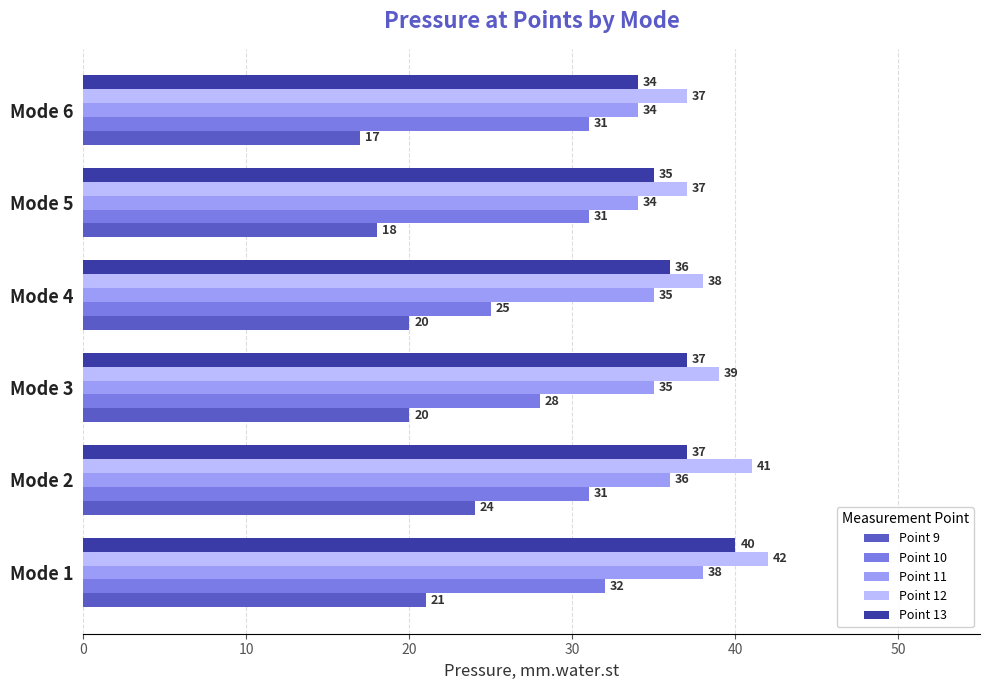

The value of Point 12 at Mode 6 is 11. True or false?

False